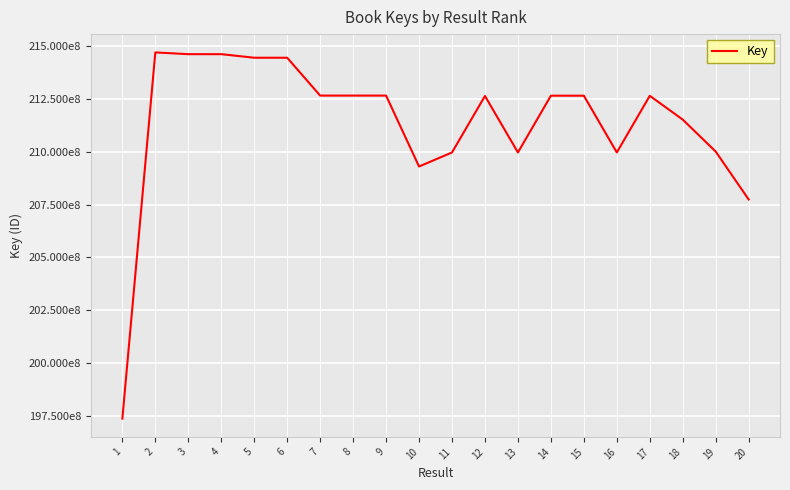

Between 2 and 16, which is larger?

2